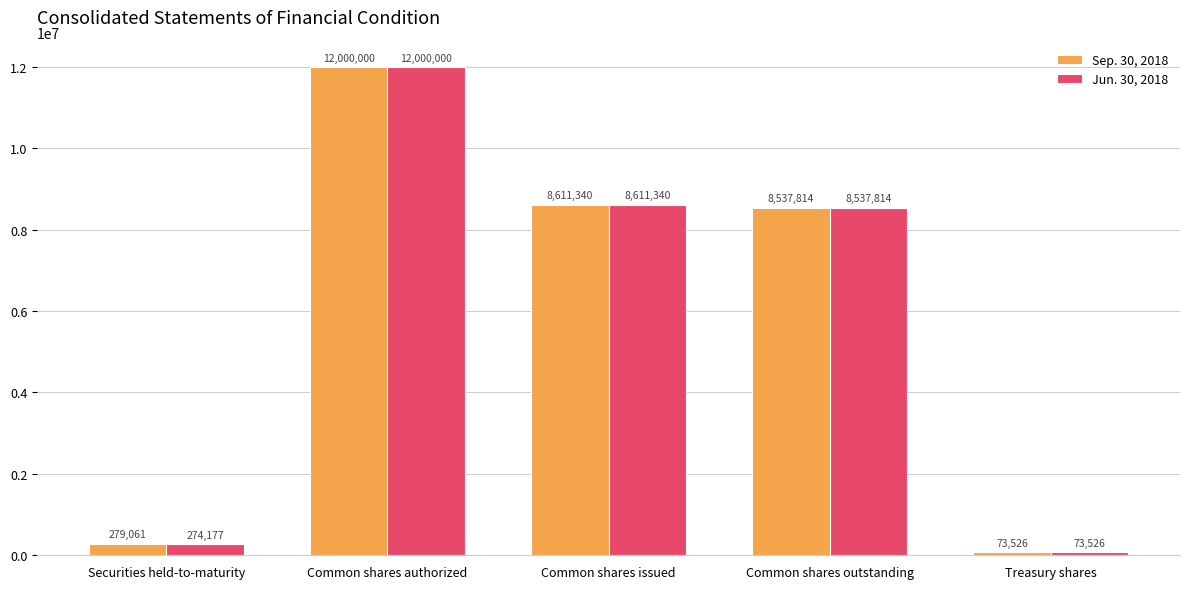

Reading right to left, extract all data points from this chart.

Sep. 30, 2018: Treasury shares=73526	Common shares outstanding=8537814	Common shares issued=8611340	Common shares authorized=12000000	Securities held-to-maturity=279061
Jun. 30, 2018: Treasury shares=73526	Common shares outstanding=8537814	Common shares issued=8611340	Common shares authorized=12000000	Securities held-to-maturity=274177